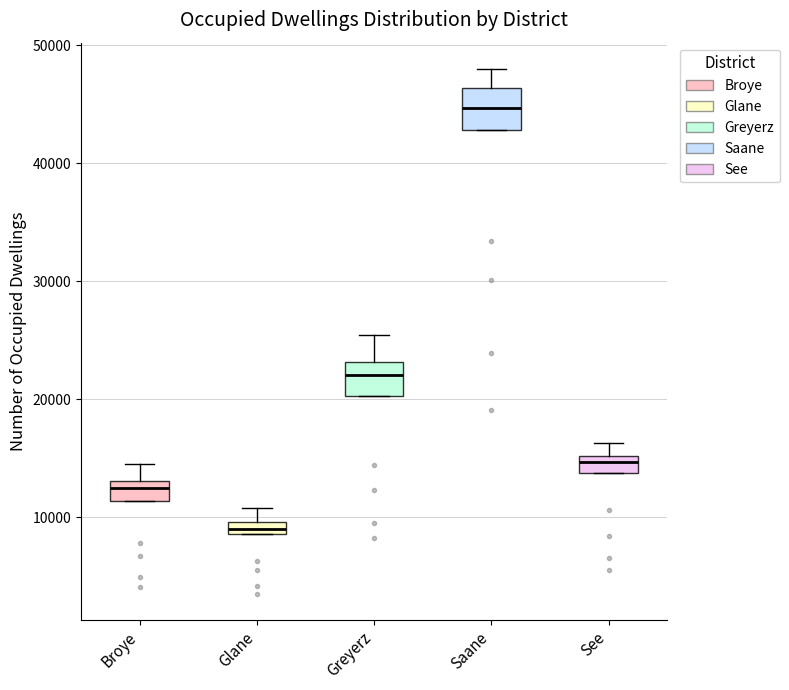

Where does the upper whisker of the box for Glane end on the y-axis? The values are not printed on the chart, so give them approximately, as read against the axis.

11000